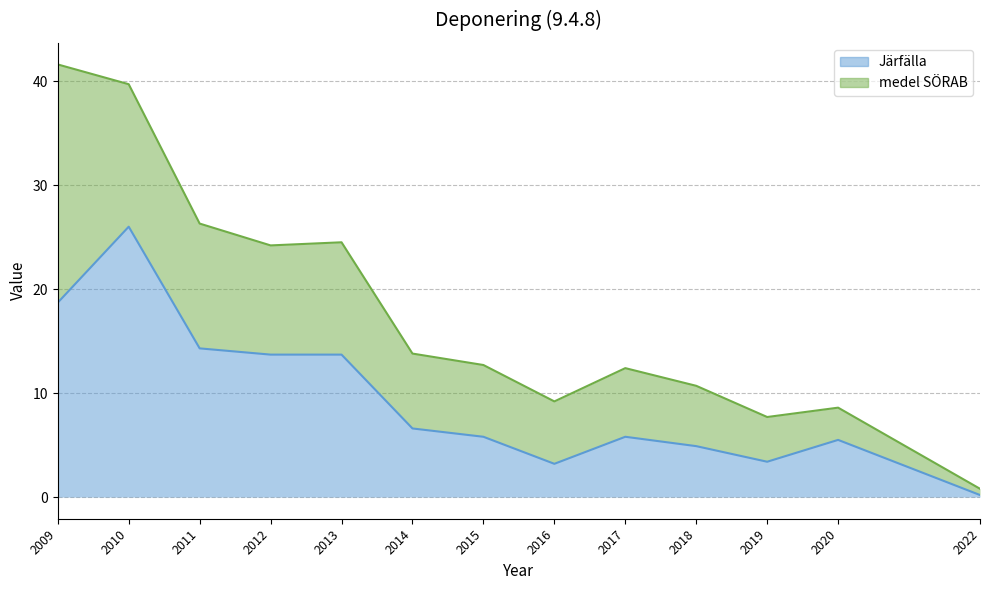

At which label is the value closest to 13?

2012